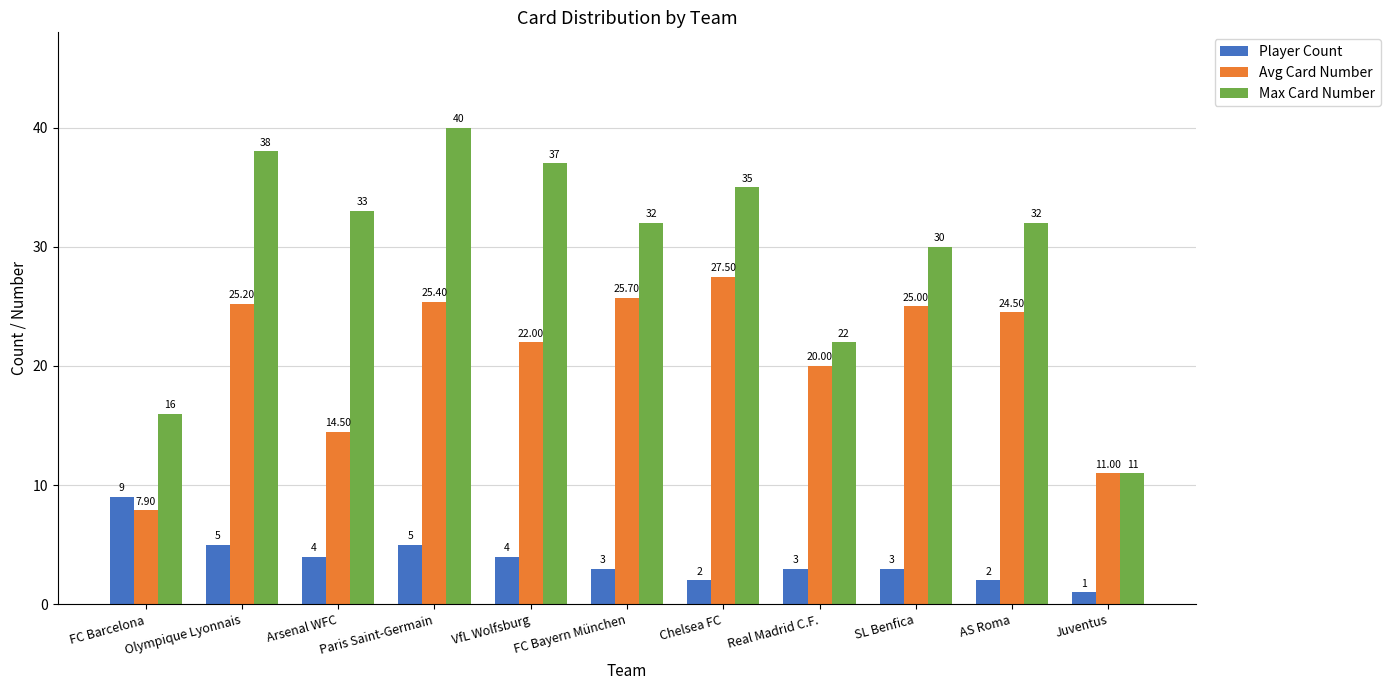

How many distinct data groups are displayed?

3